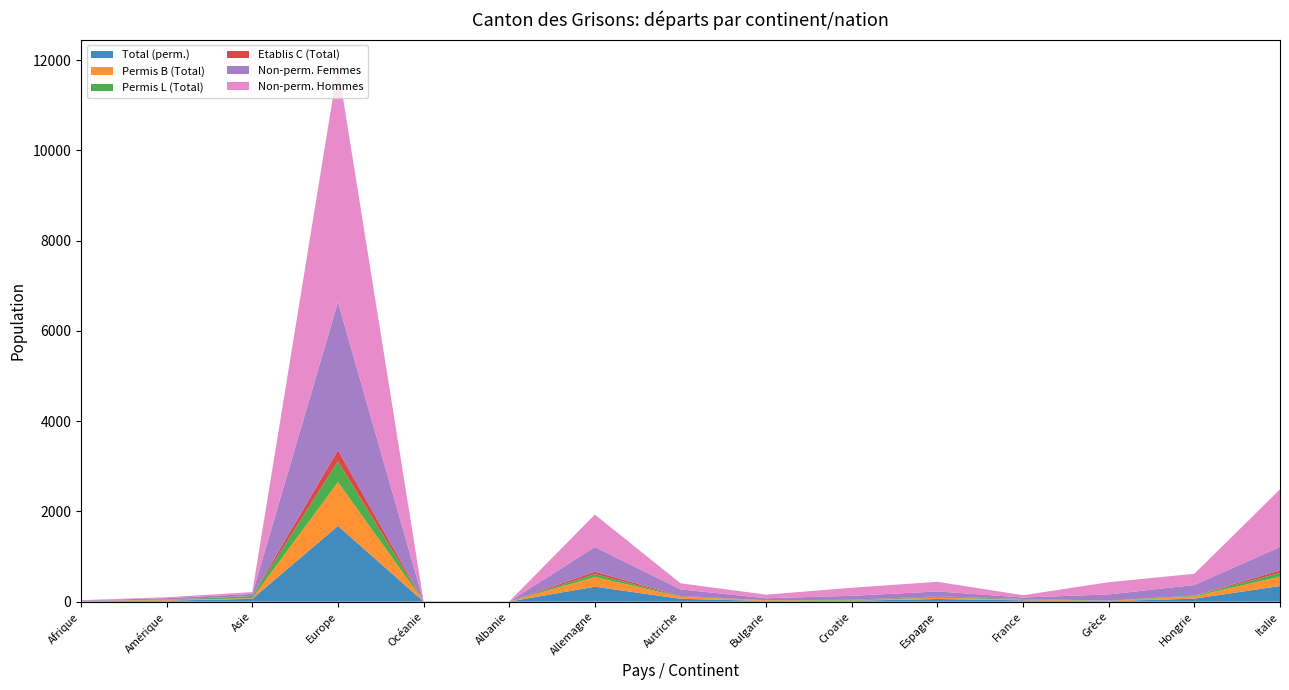

Reading left to right, extract all data points from this chart.

Total (perm.): 9	23	63	1679	3	1	332	64	16	21	59	30	12	67	346
Permis B (Total): 7	13	14	969	2	1	214	44	12	6	28	15	8	50	209
Permis L (Total): 2	8	45	462	1	0	65	9	4	11	16	15	4	17	82
Etablis C (Total): 0	2	4	248	0	0	53	11	0	4	15	0	0	0	55
Non-perm. Femmes: 11	32	47	3281	1	1	547	144	43	88	108	32	137	235	520
Non-perm. Hommes: 5	20	39	5223	3	2	719	135	81	178	214	51	270	249	1276